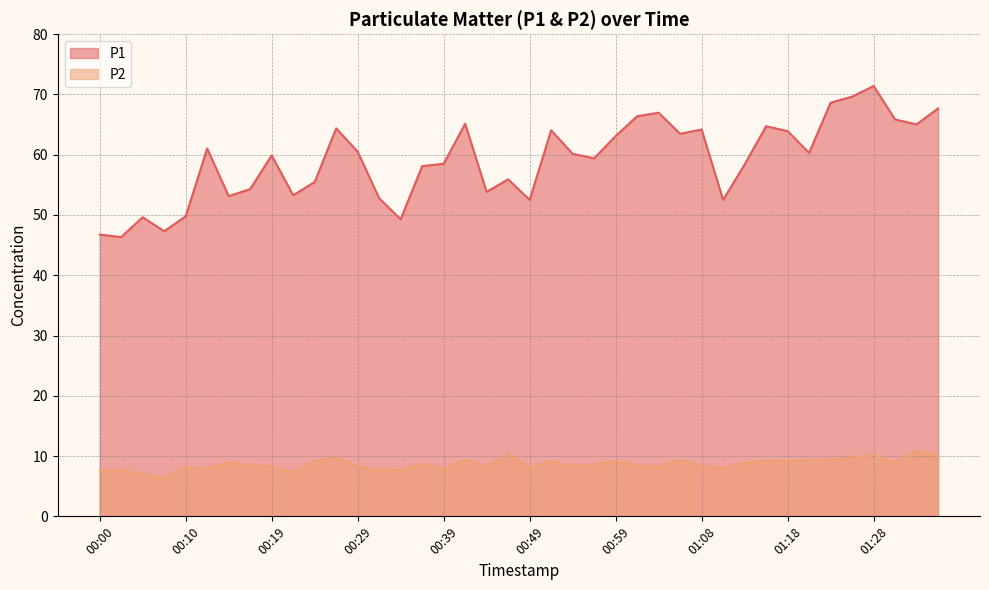

Which category has the lowest value in the P1 series?

00:02